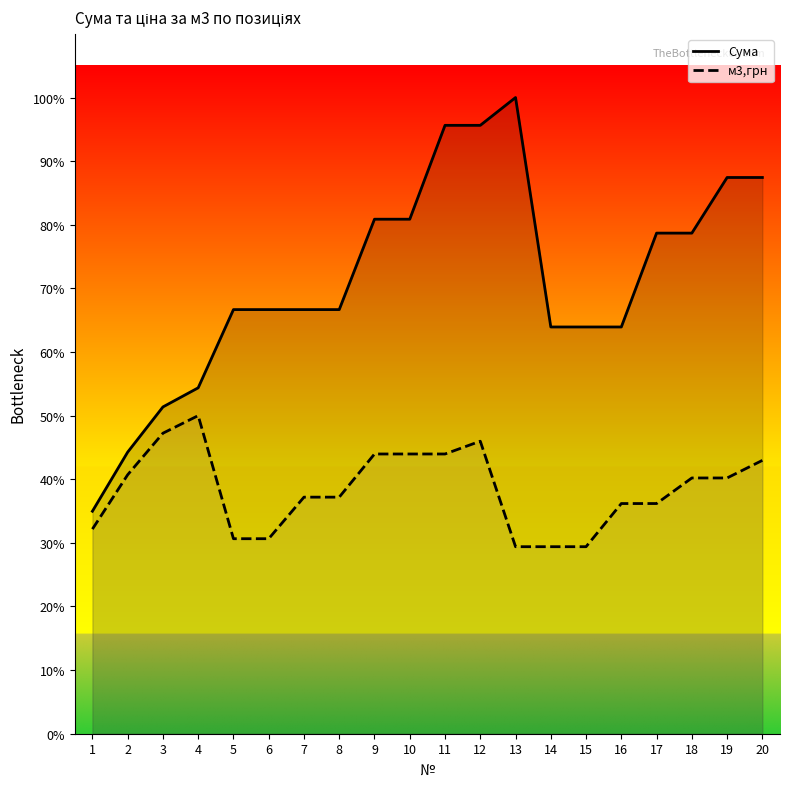

In м3,грн, how many points are higher than both neighbors (excluding endpoints)?

2